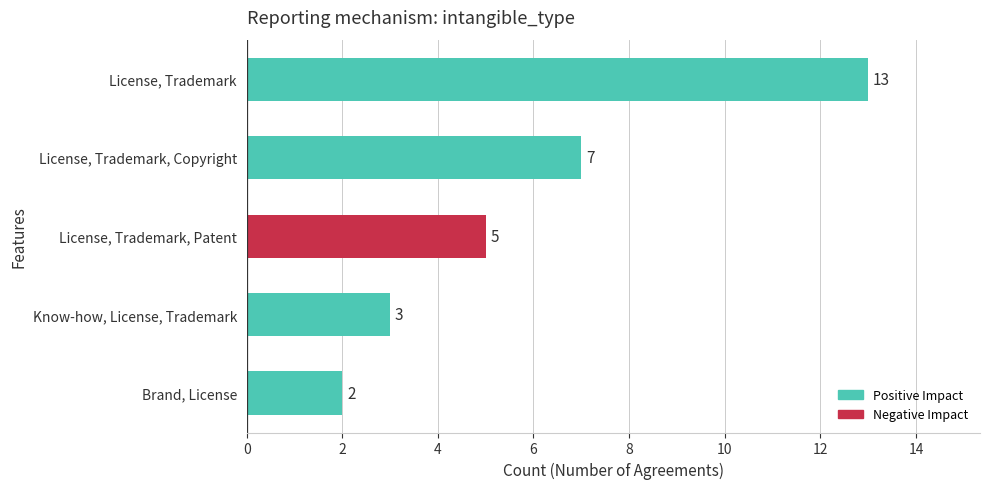

What is the value of the 2nd bar from the top?

7